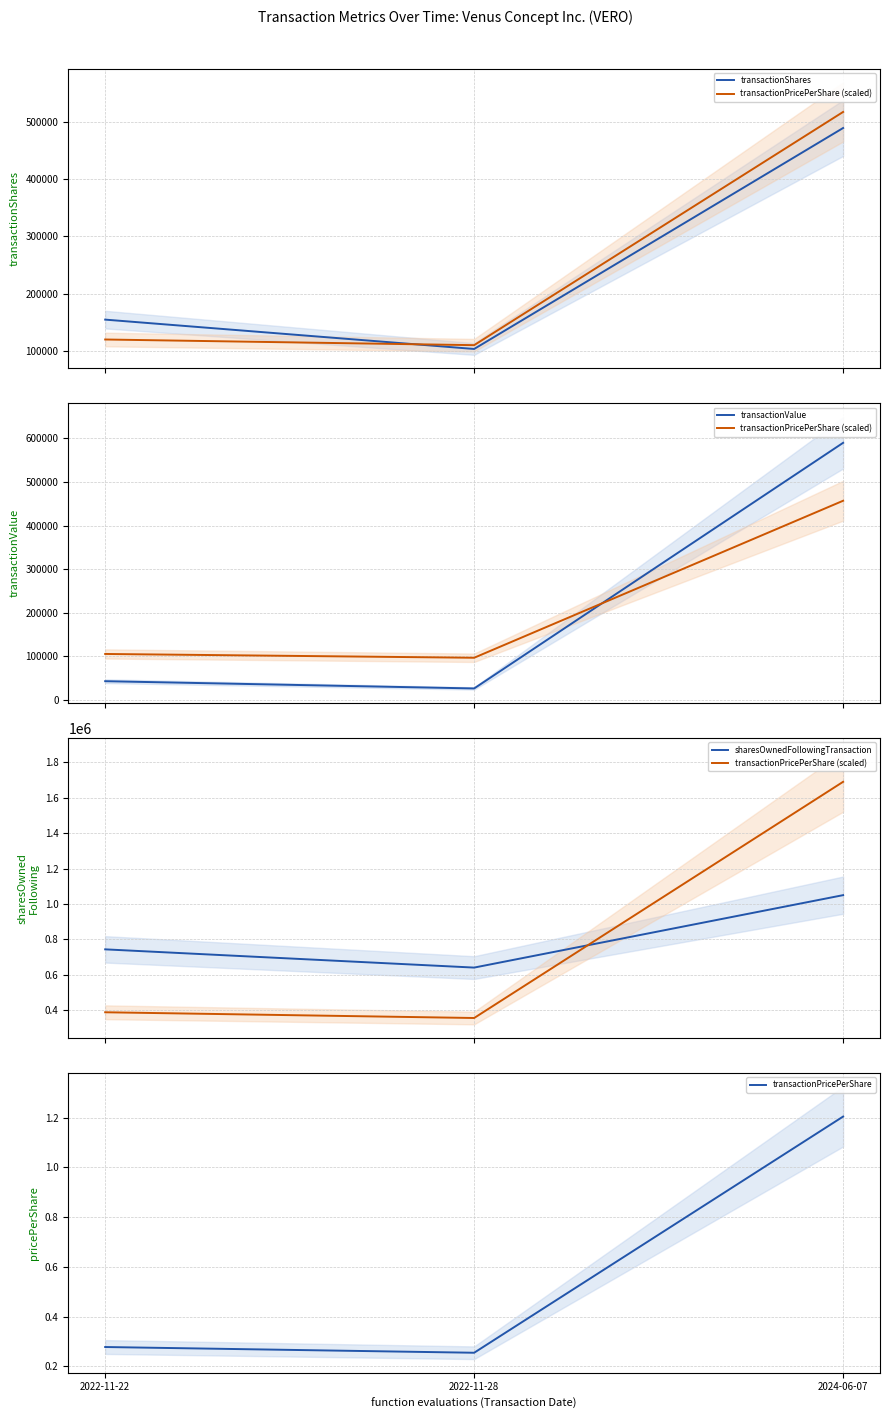

Reading left to right, list all the values displayed in this chart.

transactionShares: 154284.0	102859.0	489948.0
transactionPricePerShare (scaled): 389502.5	357160.9	1689256.6
transactionValue: 42829.0	26183.0	589868.0
sharesOwnedFollowingTransaction: 744366.0	641507.0	1050047.0
transactionPricePerShare: 0.3	0.3	1.2